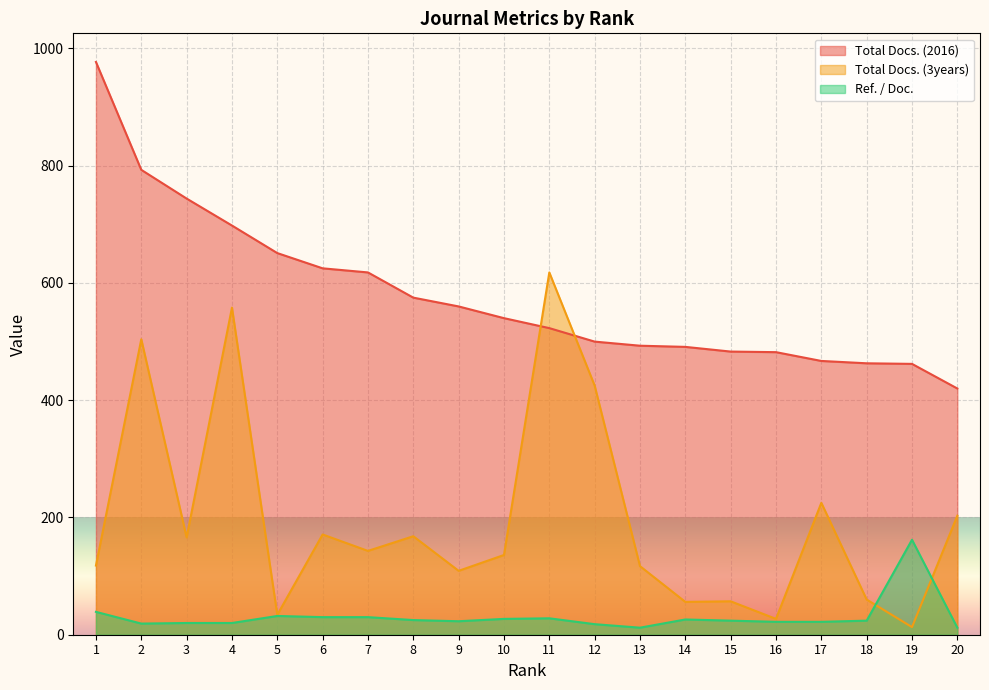

Reading left to right, transcribe all the data shown in this chart.

Total Docs. (2016): 1=977	2=793	3=744	4=698	5=651	6=625	7=618	8=575	9=560	10=540	11=523	12=500	13=493	14=491	15=483	16=482	17=467	18=463	19=462	20=420
Total Docs. (3years): 1=118	2=504	3=166	4=558	5=34	6=171	7=143	8=168	9=109	10=136	11=618	12=425	13=117	14=56	15=57	16=27	17=225	18=60	19=13	20=203
Ref. / Doc.: 1=39	2=19	3=20	4=20	5=32	6=30	7=30	8=25	9=23	10=27	11=28	12=18	13=12	14=26	15=24	16=22	17=22	18=24	19=162	20=12